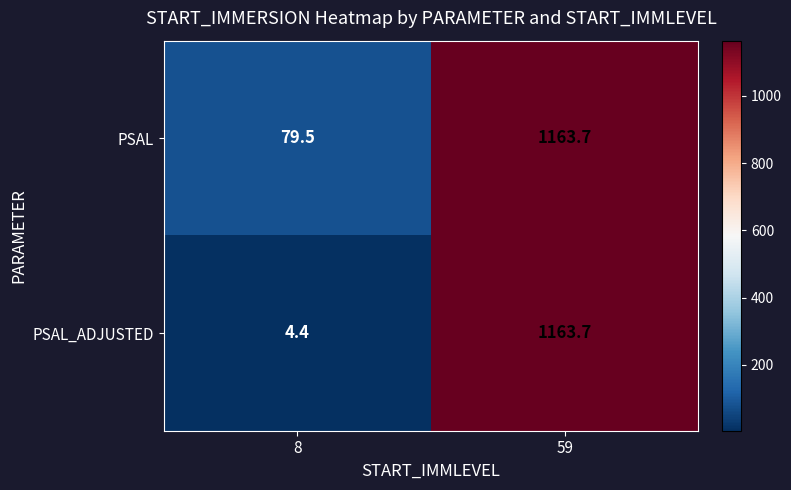

At which category is the sum across all series the highest?

59